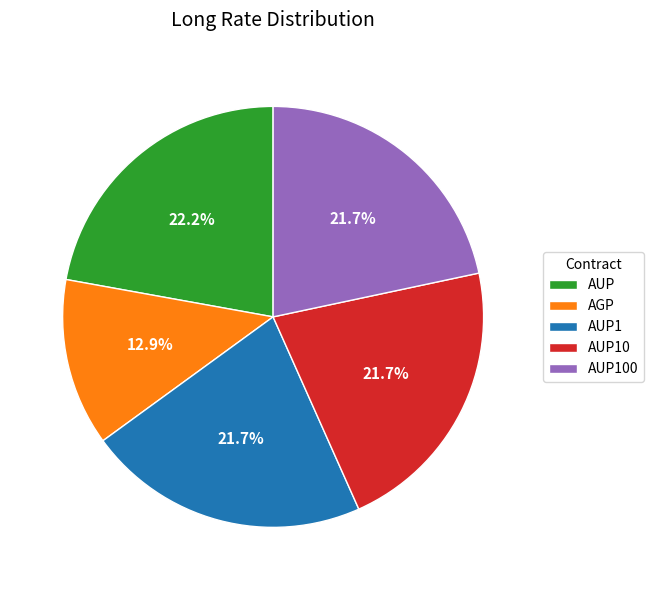

What is the total percentage of AUP and AGP?

35.0%